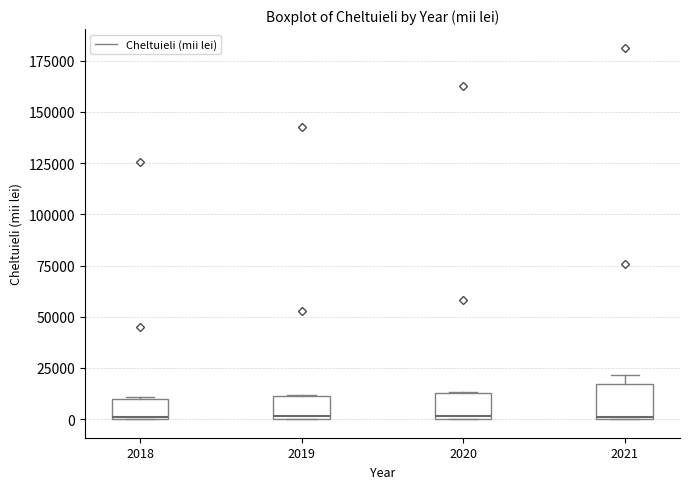

Reading left to right, transcribe this box plot: for each box, give where its median line is, the range the box spans, and where its two whiskers end, as read against the y-axis. The values are not printed on the chart, so give them approximately, as read against the axis.

2018: median 0, box 0 to 10000, whiskers 0 to 10000
2019: median 0, box 0 to 10000, whiskers 0 to 10000
2020: median 0 (just above the box's lower edge), box 0 to 15000, whiskers 0 to 15000
2021: median 0, box 0 to 15000, whiskers 0 to 20000